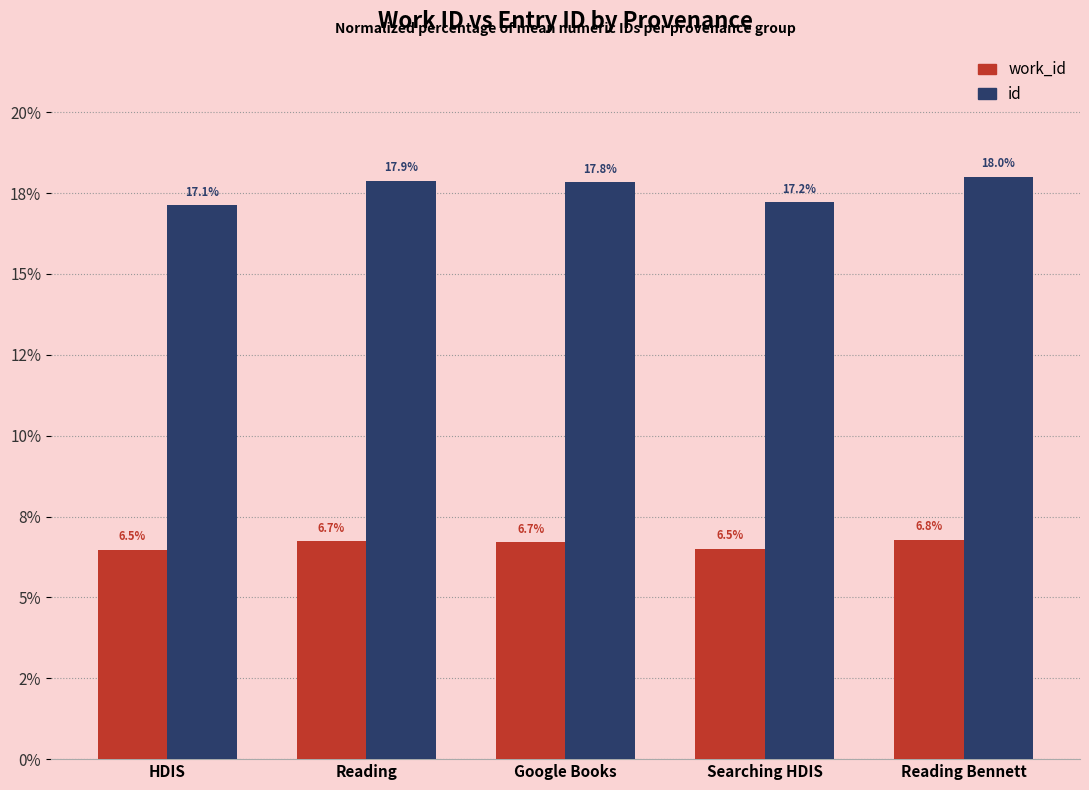

What position from the left is Searching HDIS?

4